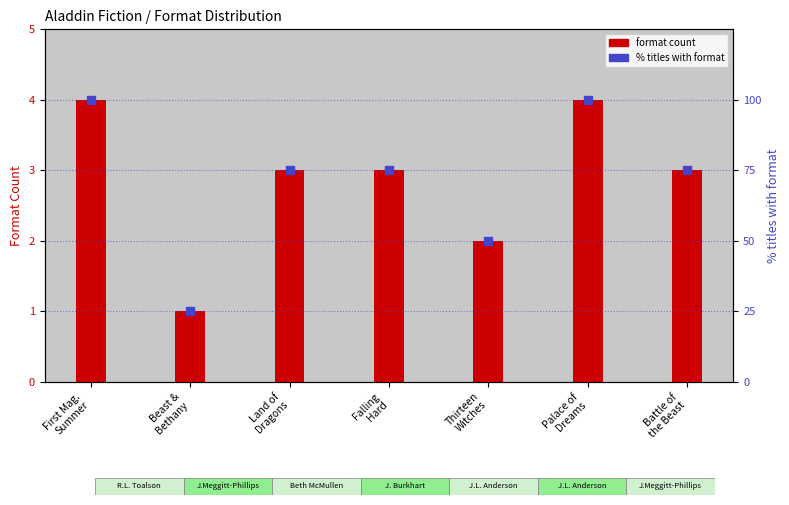

Which series has the widest spread of Y values?

% titles with format